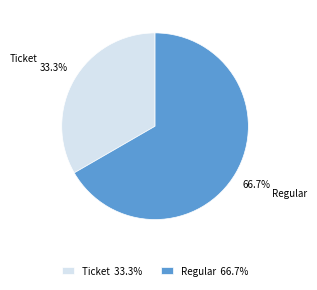

Which category has the smallest portion of the pie?

Ticket